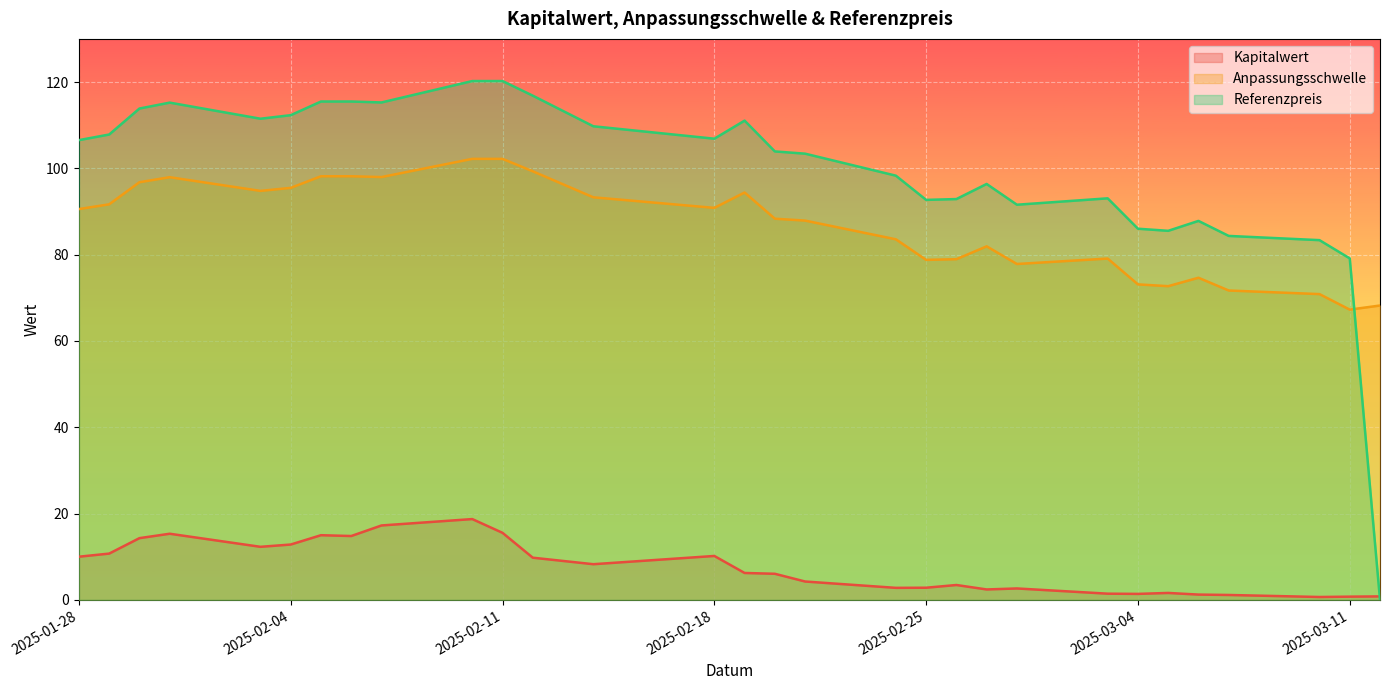

Read the Referenzpreis value at 2025-02-25.

92.7